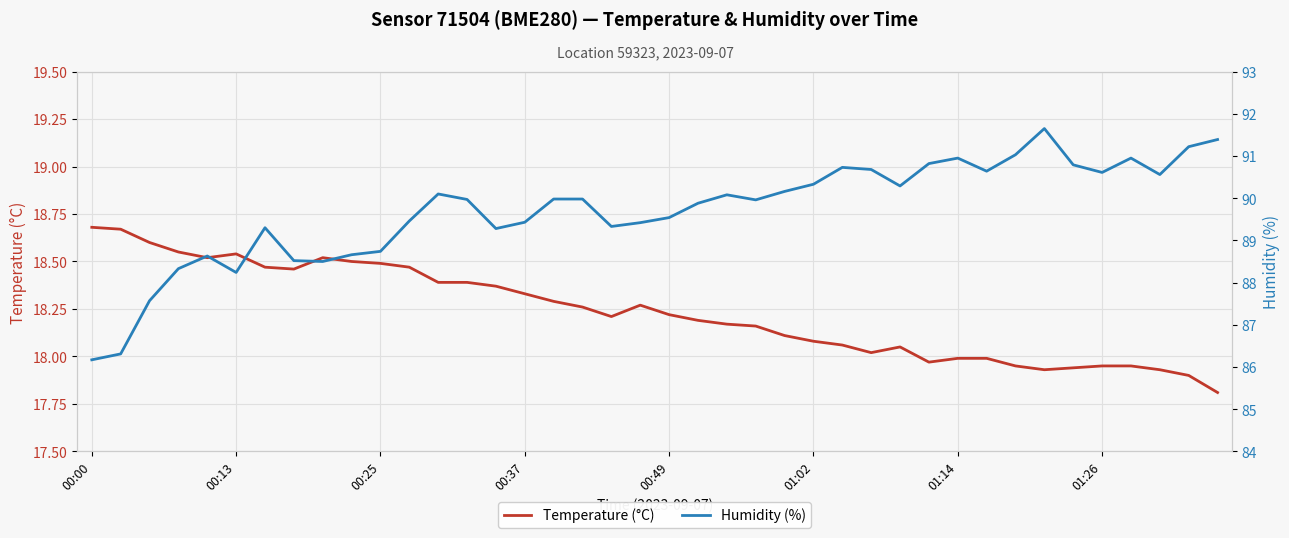

True or false: Humidity (%) and Temperature (°C) intersect in this chart.

False